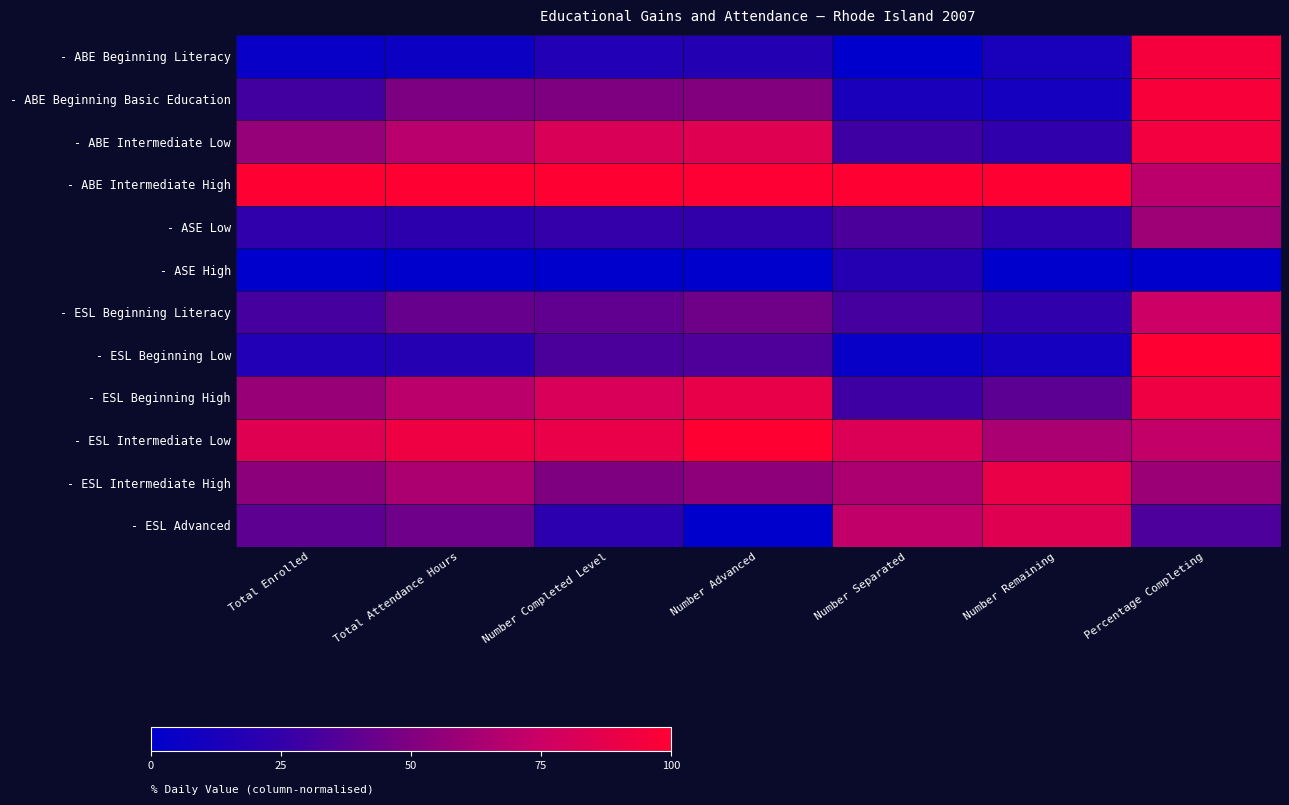

What is the total value across all series at Number Remaining?

4.8